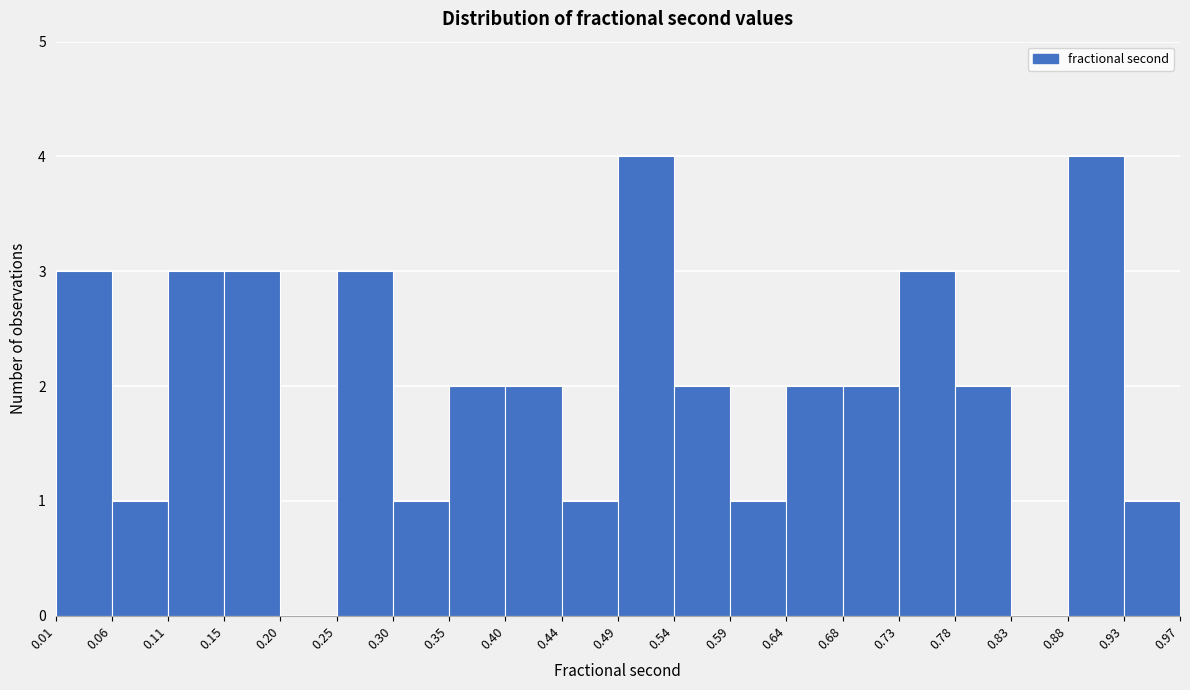

Reading left to right, transcribe this chart: for each bar, give the range it covers on the x-axis and its height. The values are not printed on the chart, so give them approximately, as read against the axis.

0.01 to 0.06: 3
0.06 to 0.11: 1
0.11 to 0.15: 3
0.15 to 0.20: 3
0.20 to 0.25: 0
0.25 to 0.30: 3
0.30 to 0.35: 1
0.35 to 0.40: 2
0.40 to 0.44: 2
0.44 to 0.49: 1
0.49 to 0.54: 4
0.54 to 0.59: 2
0.59 to 0.64: 1
0.64 to 0.68: 2
0.68 to 0.73: 2
0.73 to 0.78: 3
0.78 to 0.83: 2
0.83 to 0.88: 0
0.88 to 0.93: 4
0.93 to 0.97: 1